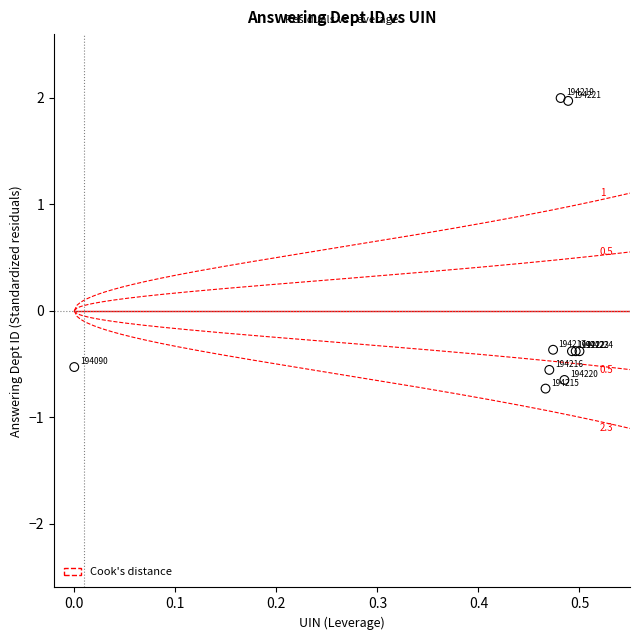

What Y value in the scatter plot is closest to 0?

-0.4